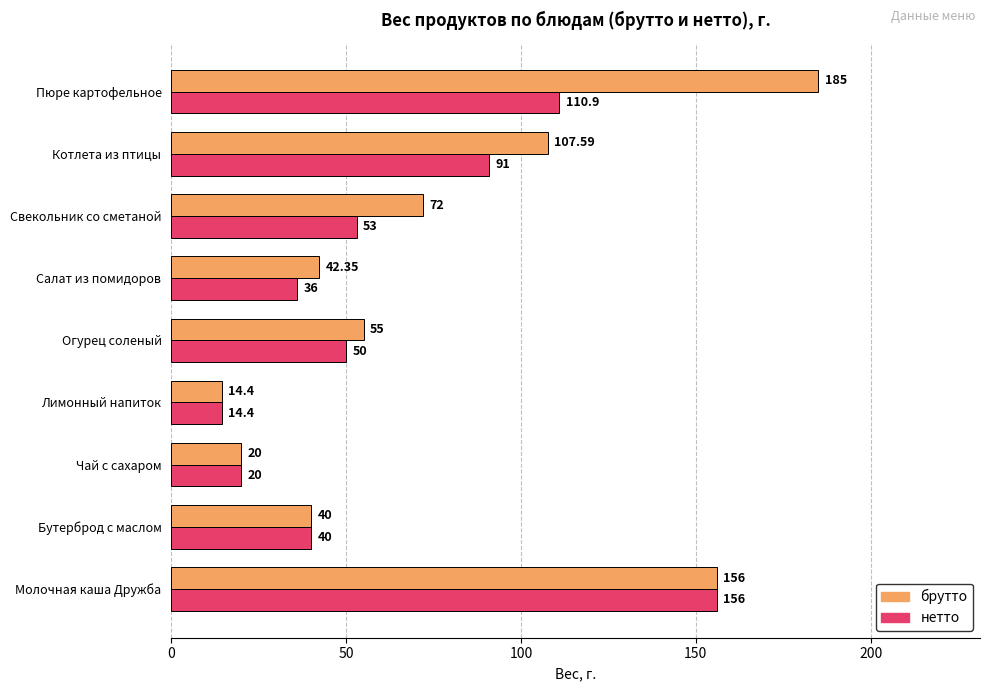

Which series has the widest spread of values?

брутто